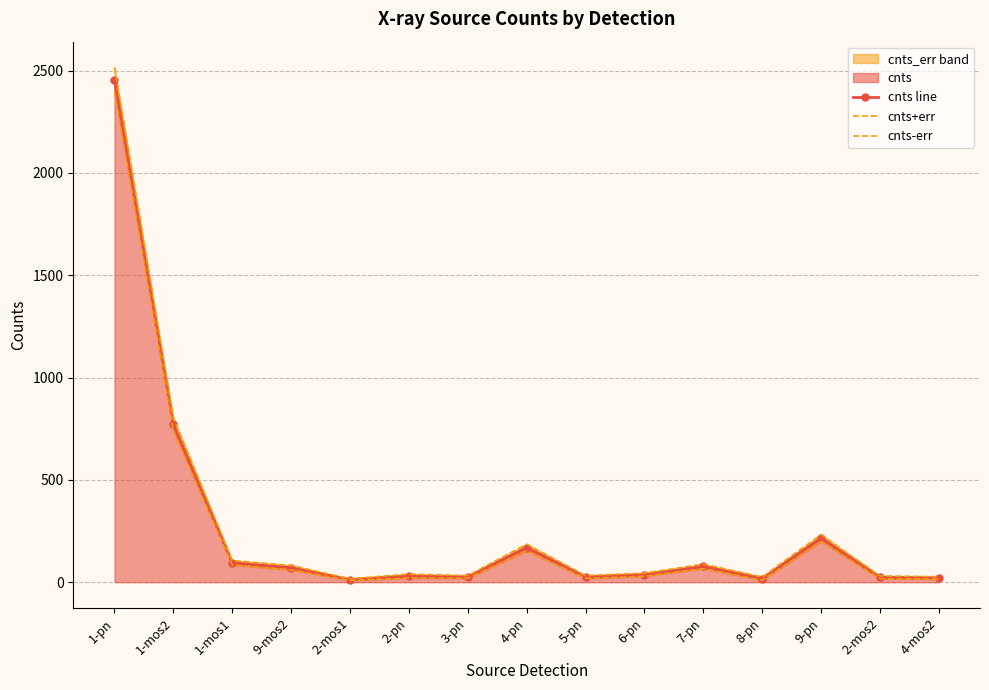

True or false: cnts+err and cnts line cross at least once.

False